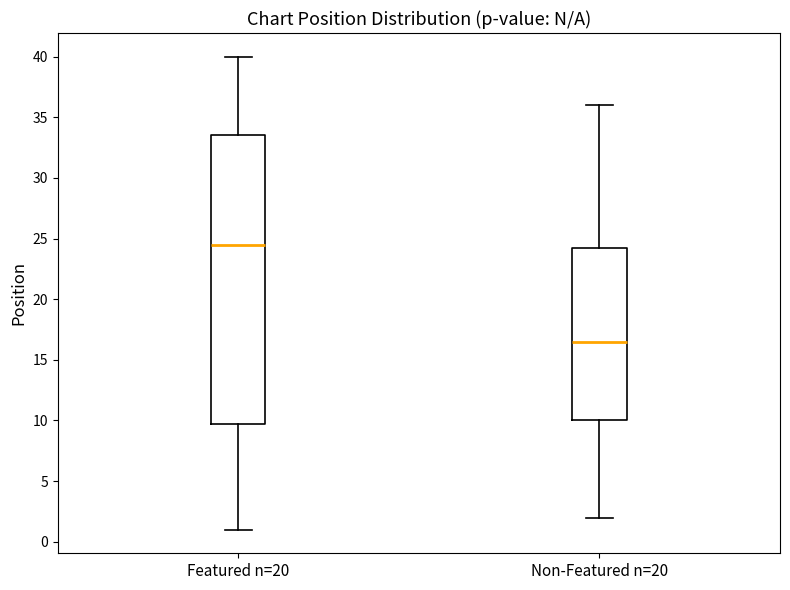

Which box's median line is the lowest?

Non-Featured n=20